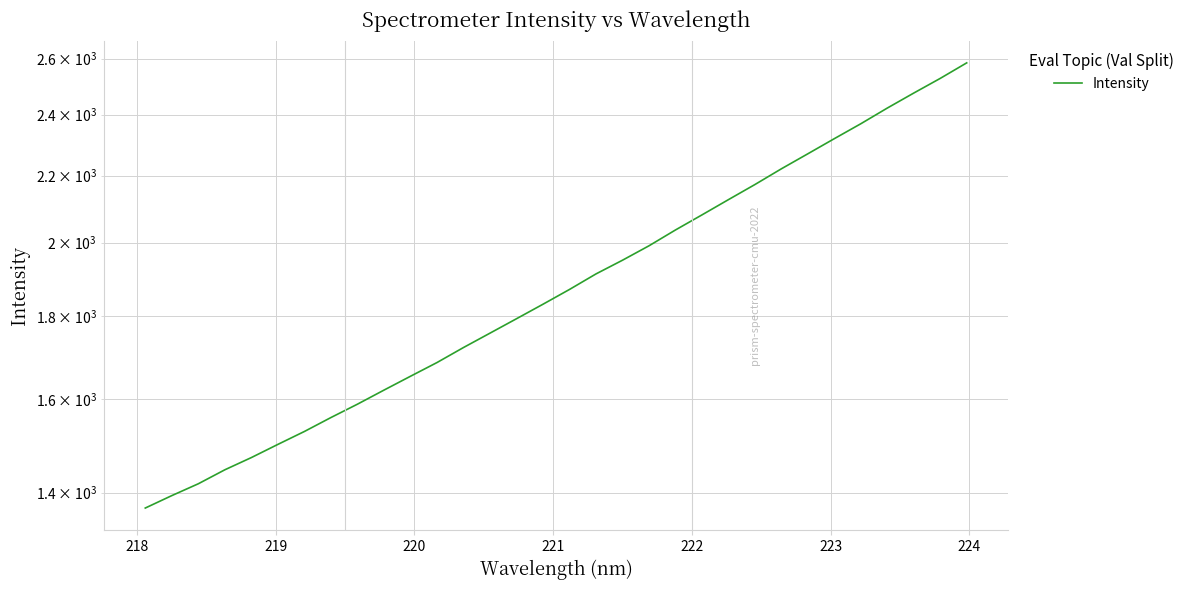

What is the greatest value displayed?

2584.1